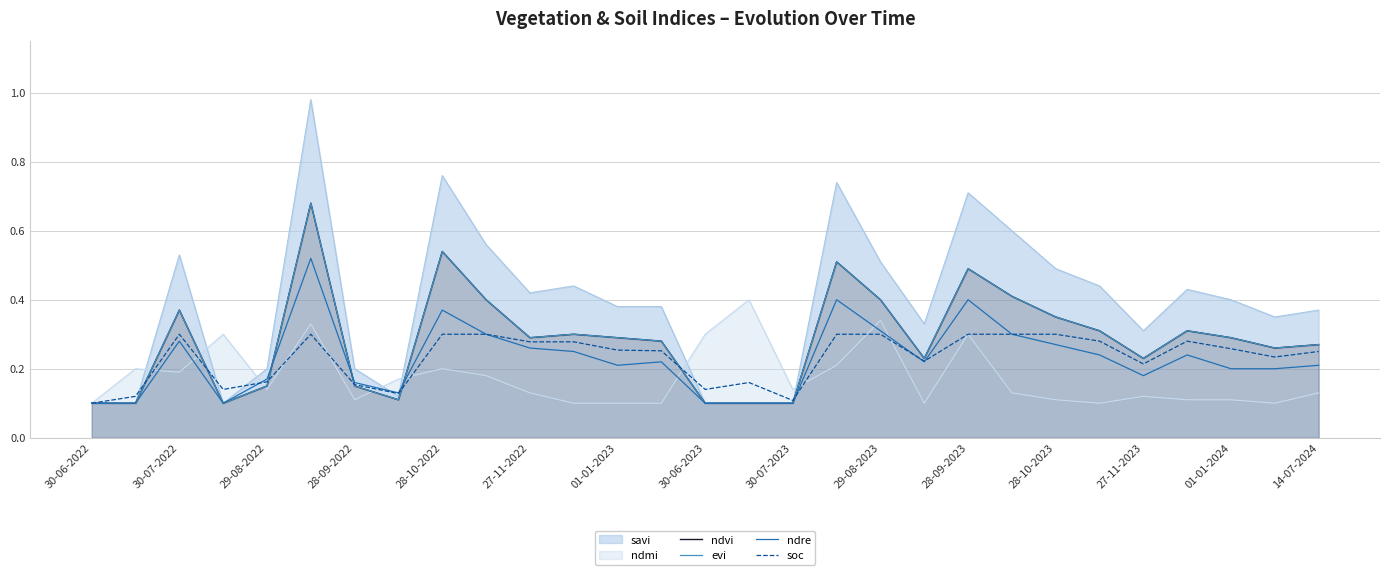

What is the approximate value of ndvi at 30-06-2022?

0.1